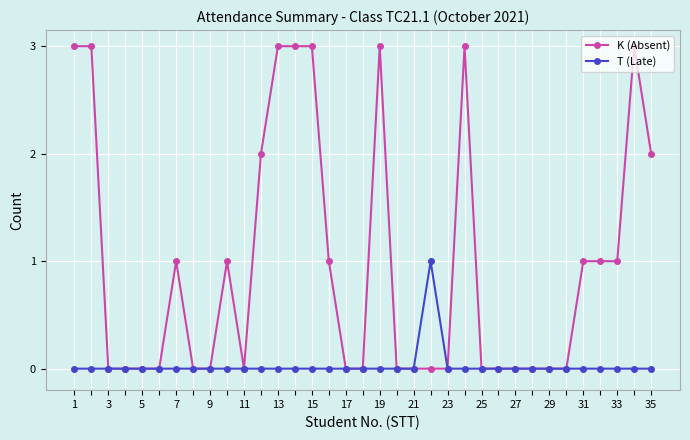

How many categories are shown in the chart?

35